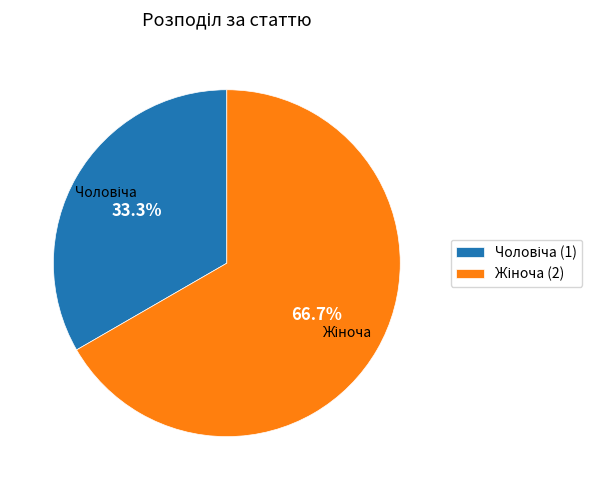

Does any single category account for the majority?

Yes